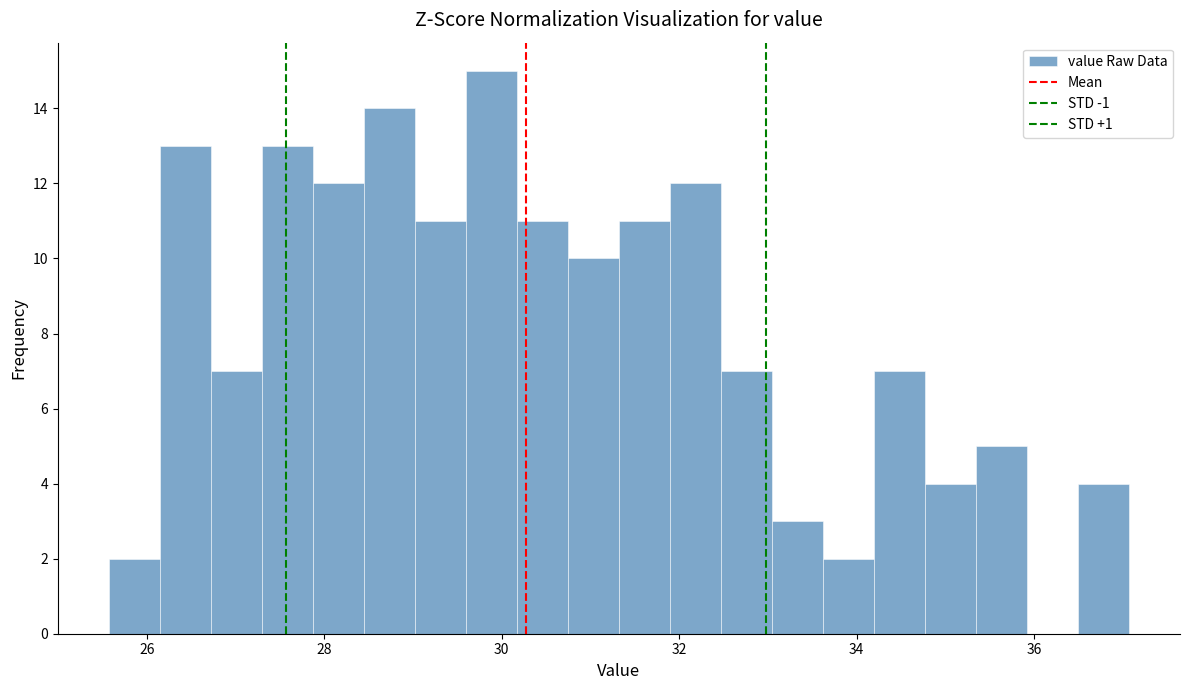

Read against the x-axis, roughly where is the centre of the tallest bar?

29.8